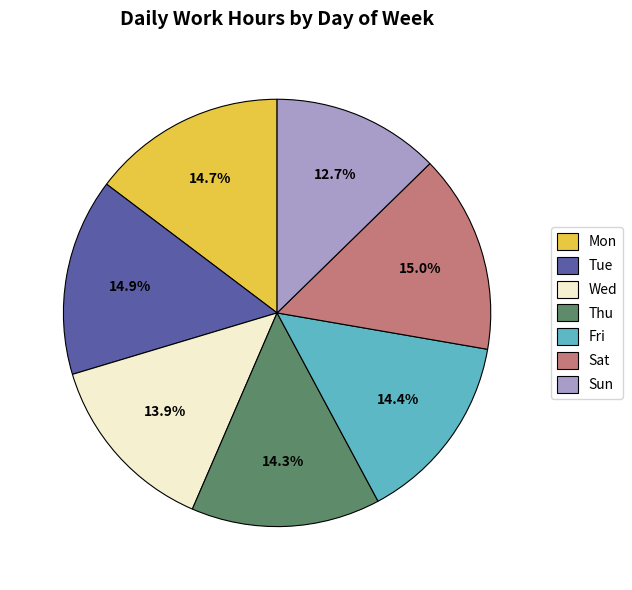

How many segments does this pie chart have?

7